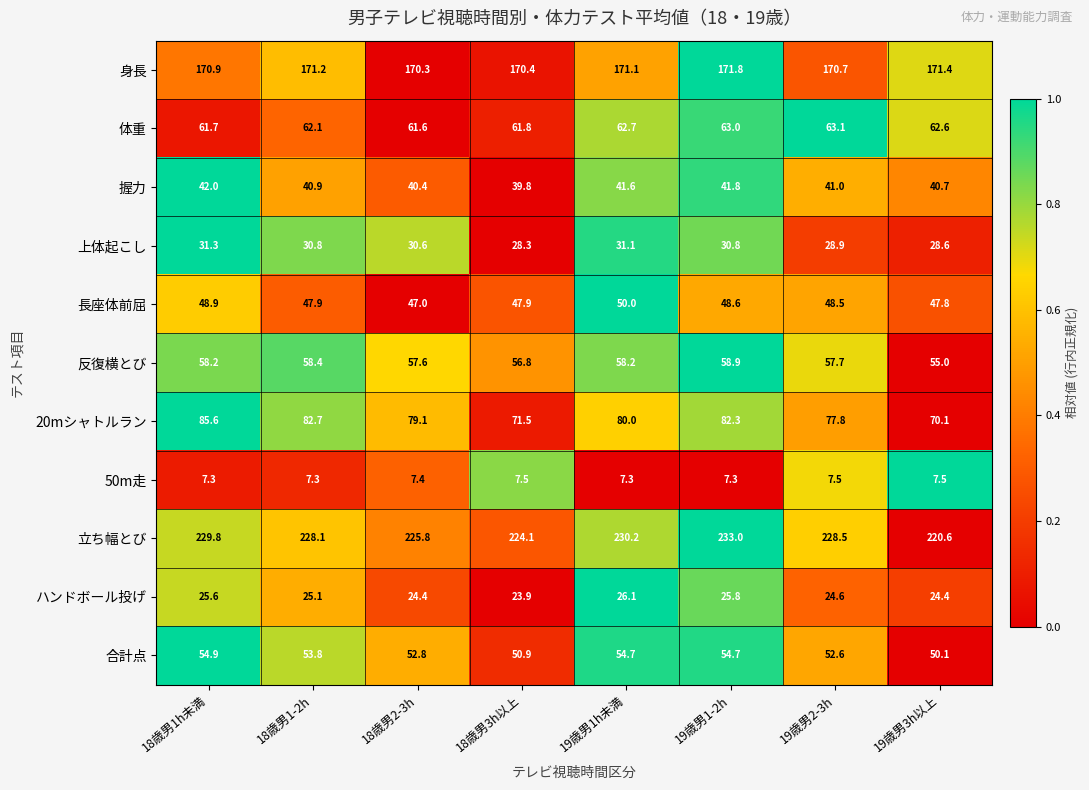

Is it true that 体重 equals 61.8 at 18歳男3h以上?

True